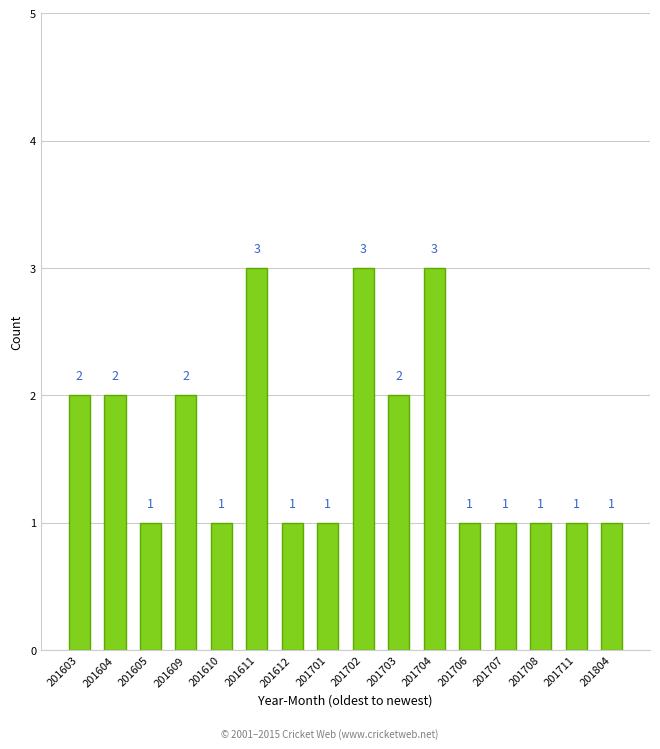

Reading right to left, list all the values displayed in this chart.

201804=1	201711=1	201708=1	201707=1	201706=1	201704=3	201703=2	201702=3	201701=1	201612=1	201611=3	201610=1	201609=2	201605=1	201604=2	201603=2